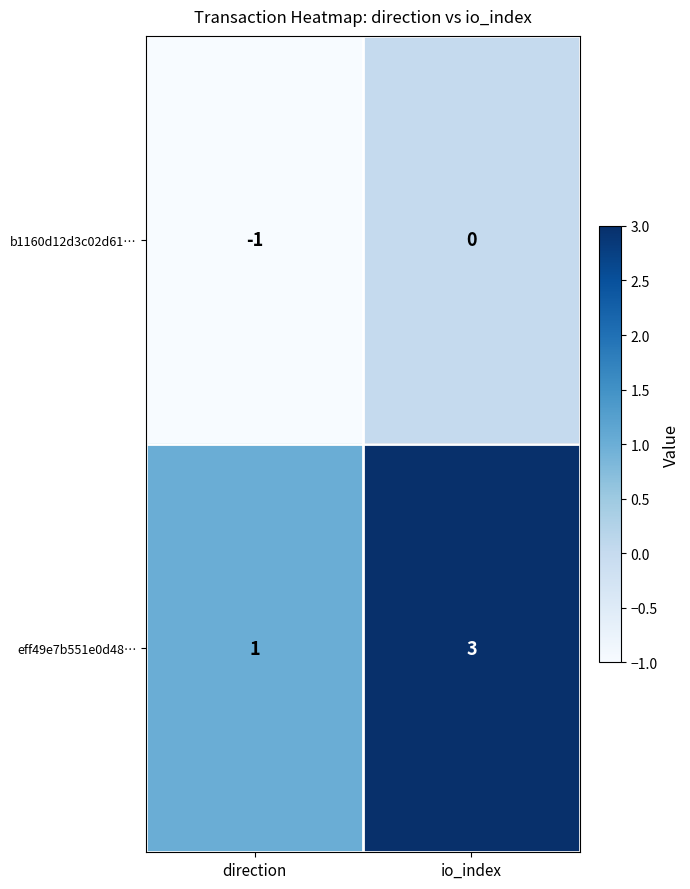

At which label is b1160d12d3c02d61… closest to 0?

io_index